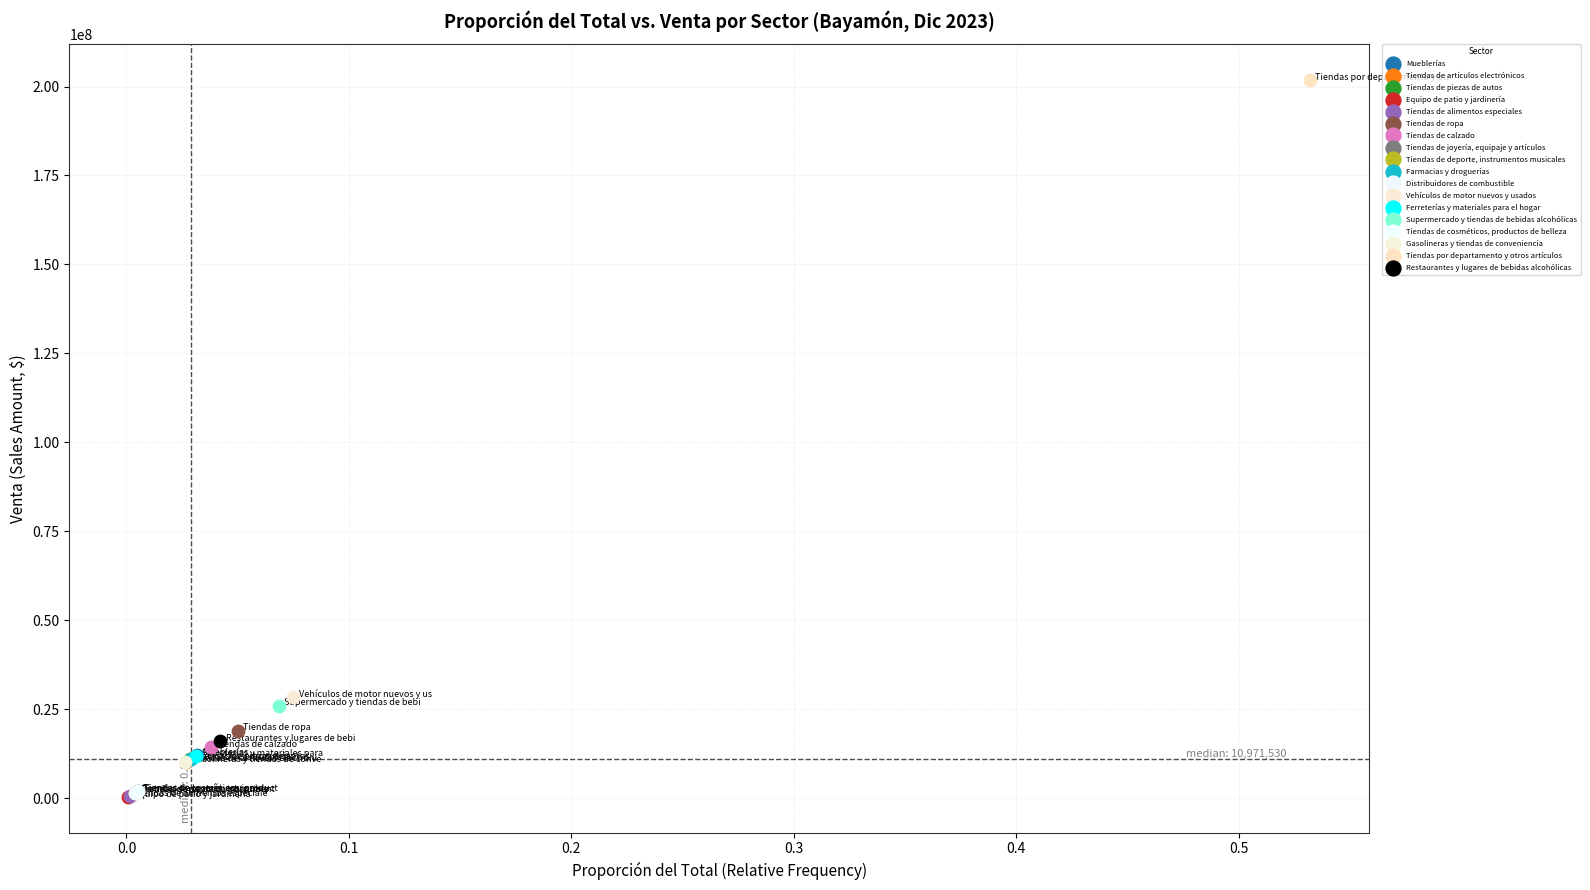

Which series contains the highest Y value?

Tiendas por departamento y otros artículos